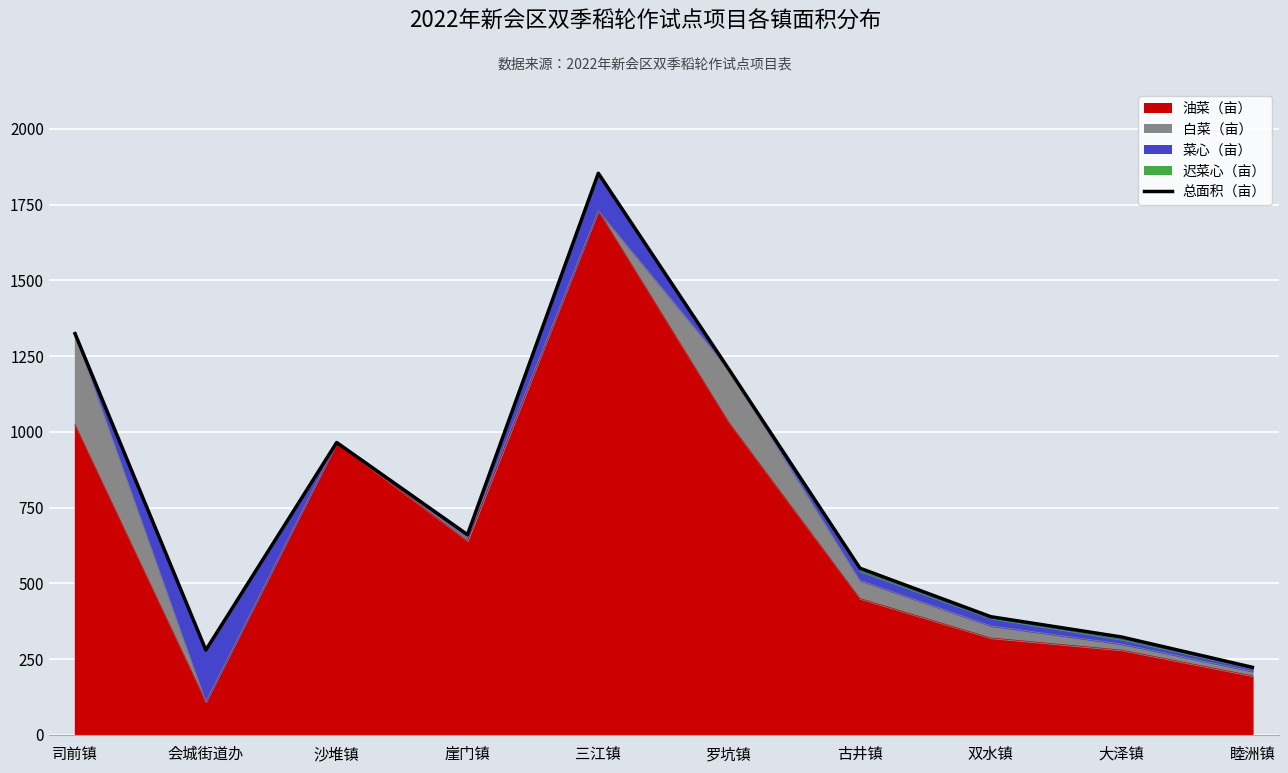

Reading left to right, transcribe all the data shown in this chart.

司前镇=1324.0	会城街道办=280.0	沙堆镇=964.7	崖门镇=660.7	三江镇=1853.3	罗坑镇=1205.0	古井镇=550.0	双水镇=390.0	大泽镇=323.0	睦洲镇=223.0